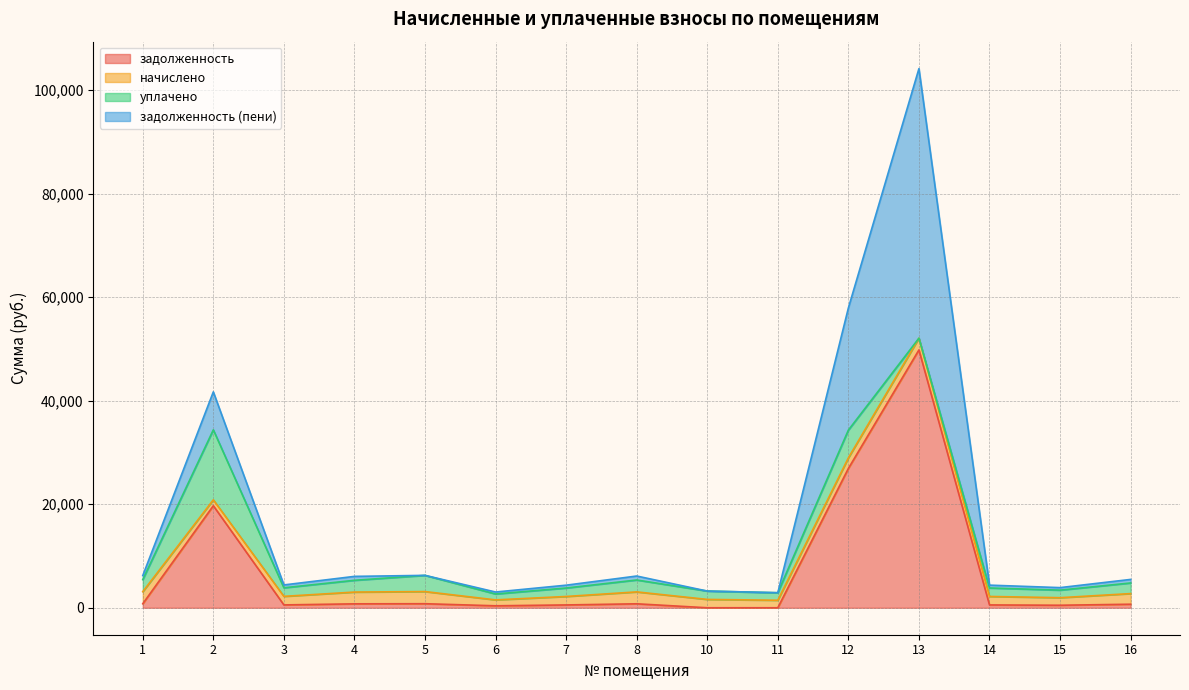

Which has a higher value, 10 or 4?

4